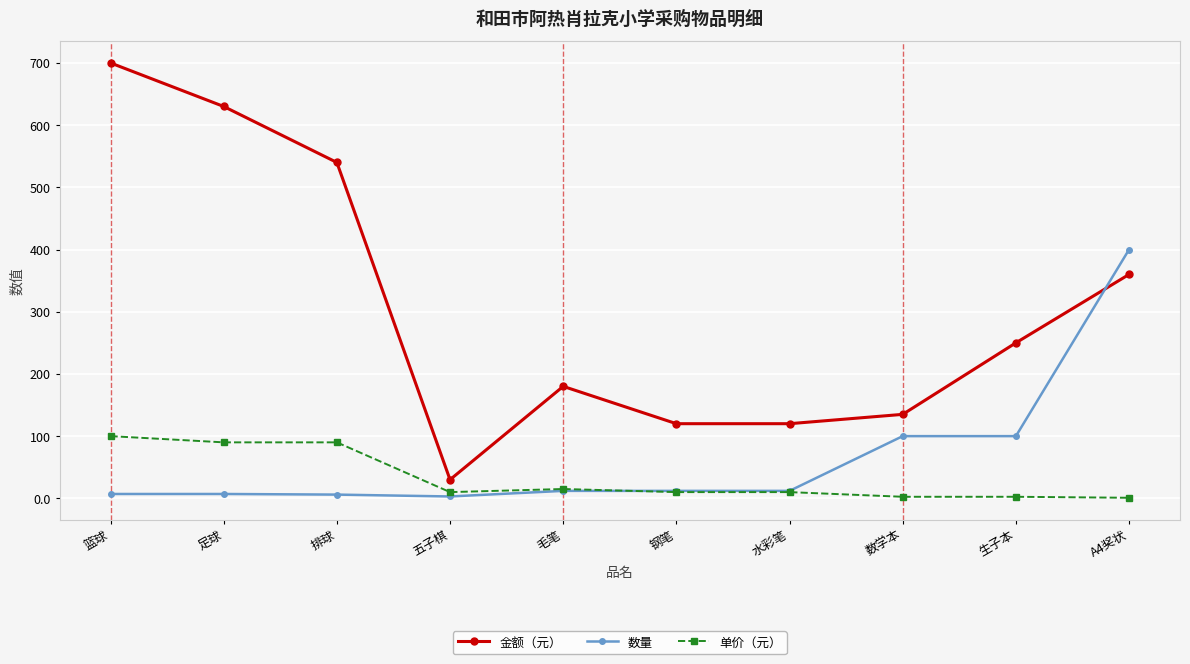

At which category does 金额（元） reach its first local valley?

五子棋